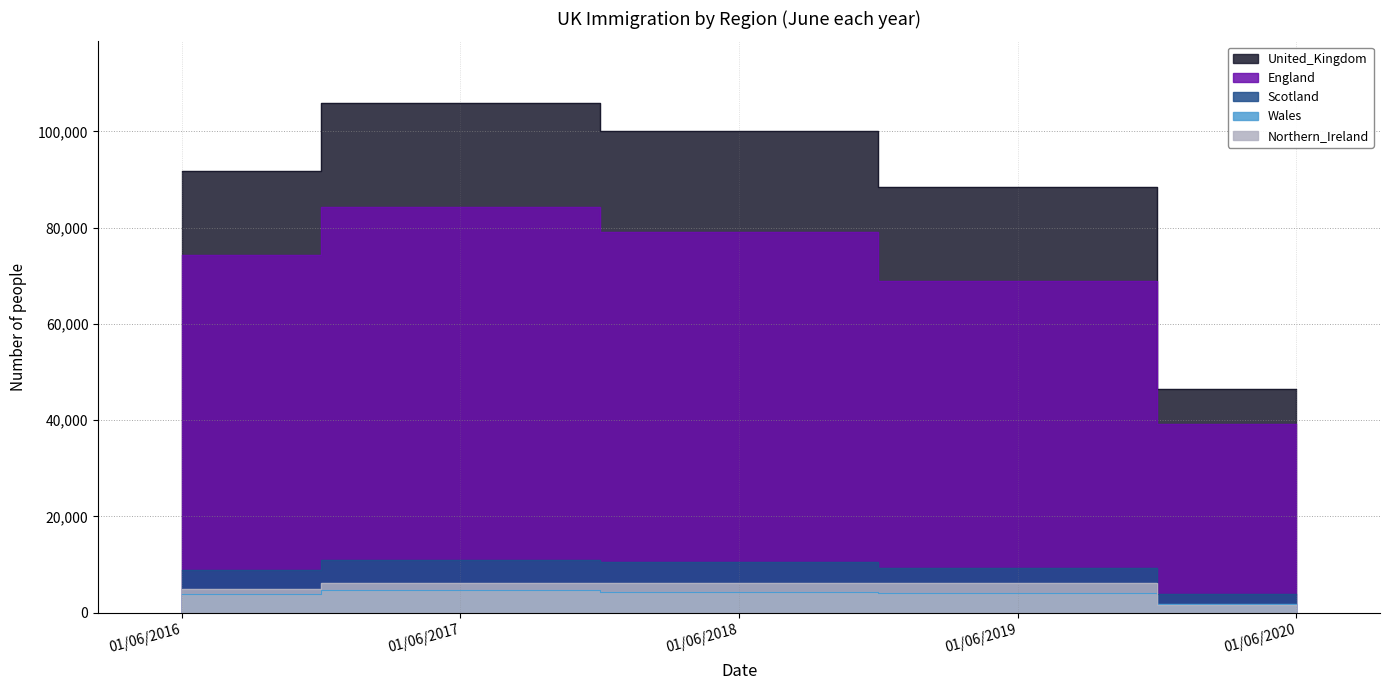

The Scotland series shows 10888 at 01/06/2017. True or false?

True